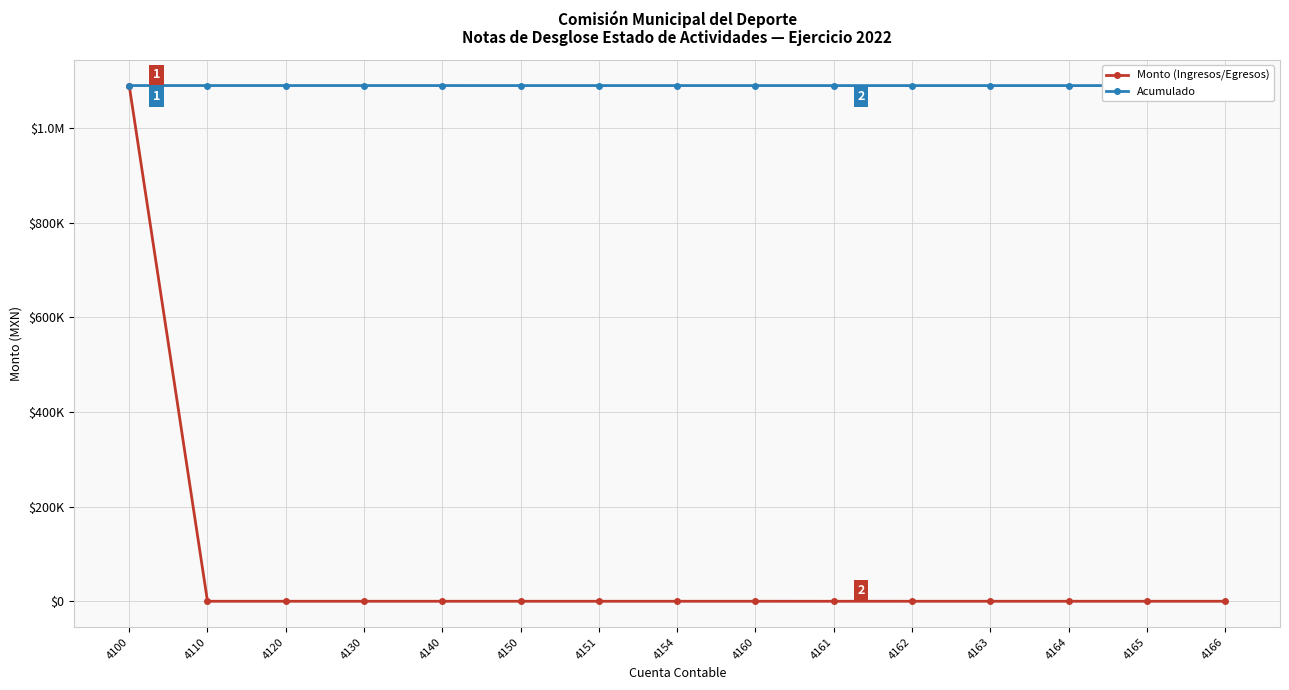

Rank the series by their maximum value, from highest to lowest.

Monto (Ingresos/Egresos), Acumulado